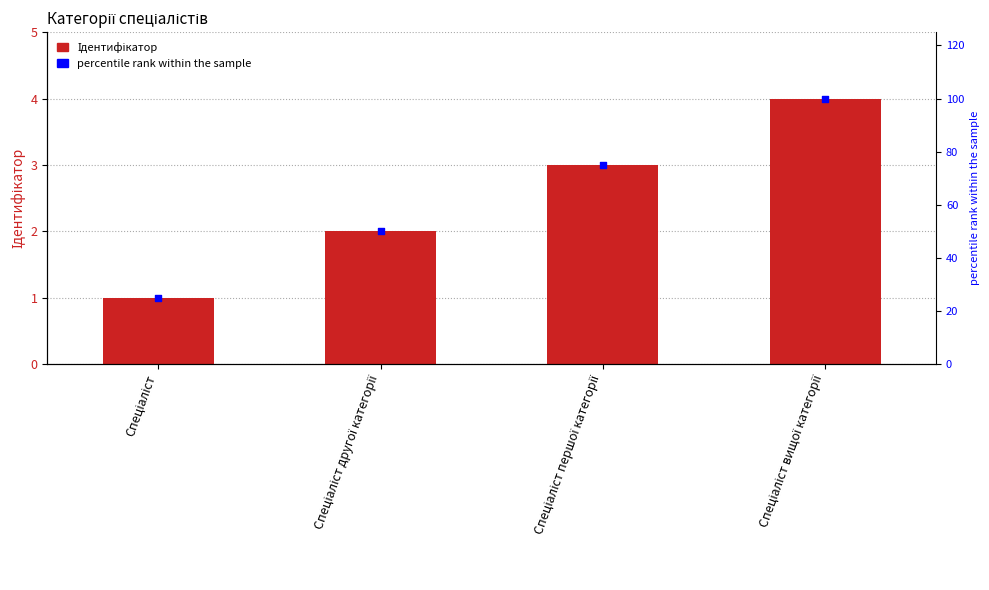

Between Спеціаліст першої категорії and Спеціаліст, which is larger?

Спеціаліст першої категорії